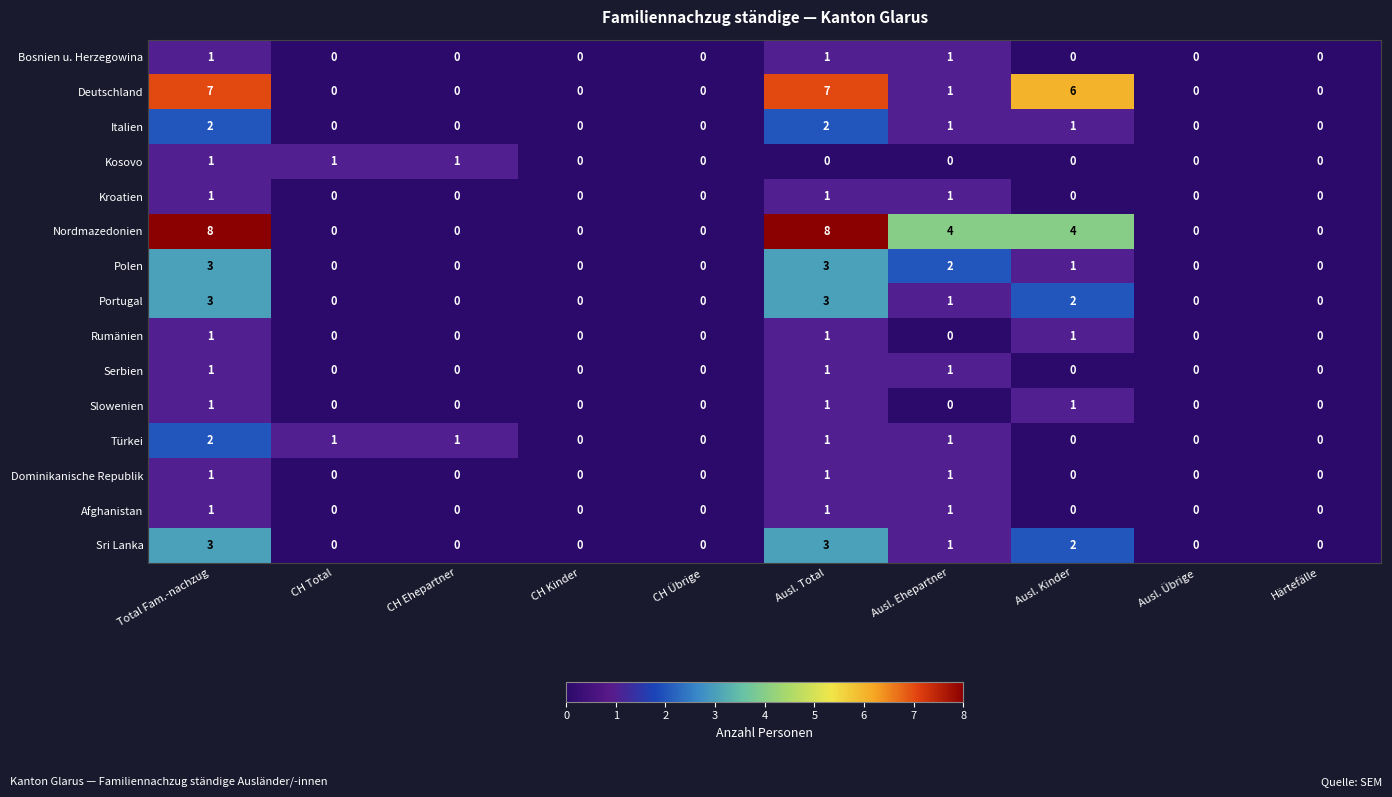

Which series has the largest range (max minus min)?

Nordmazedonien